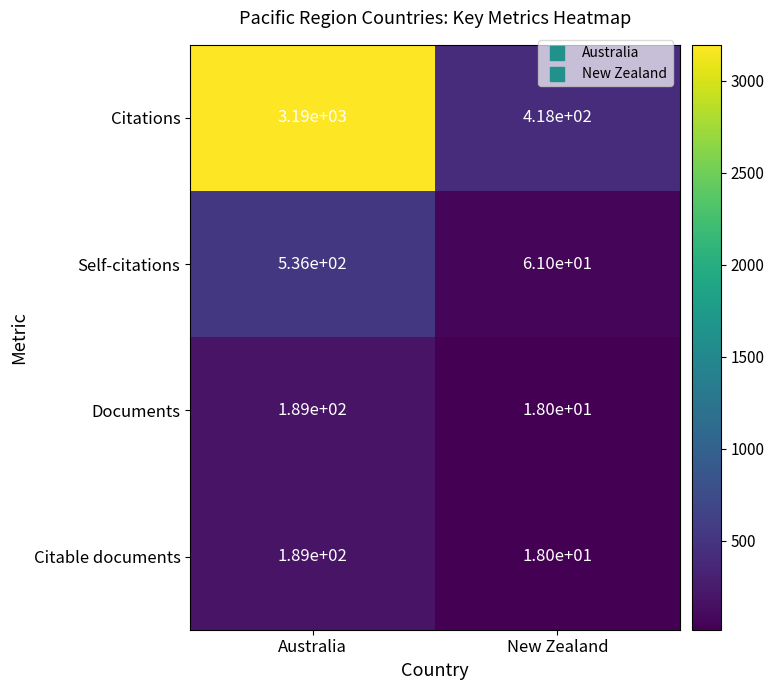

What is the total value across all series at New Zealand?

515